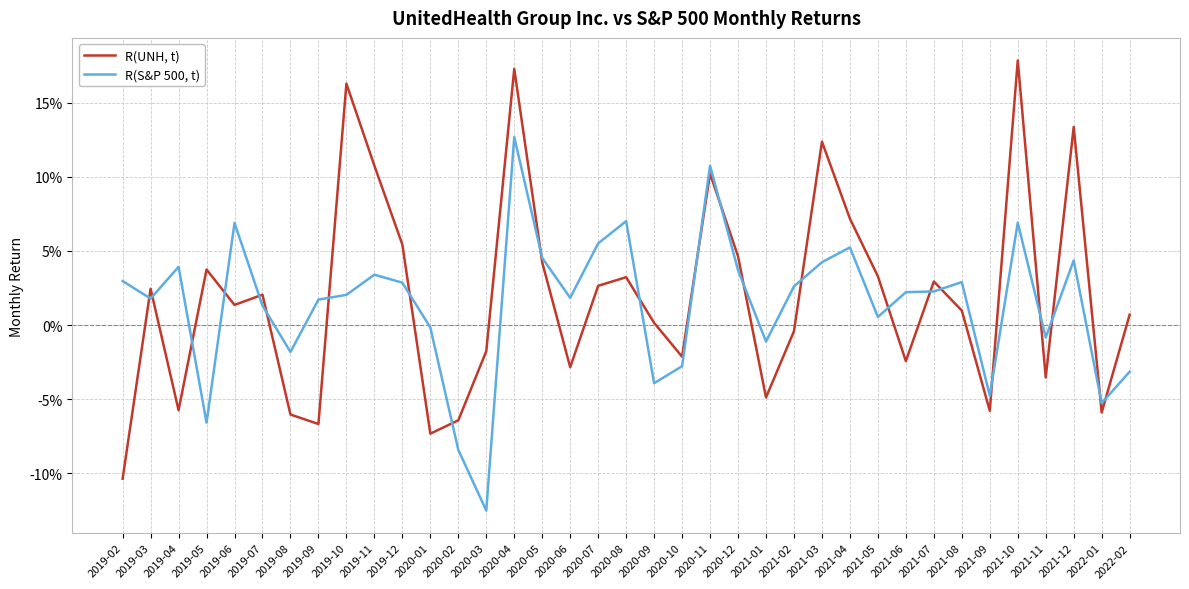

What is the greatest value displayed?

0.2